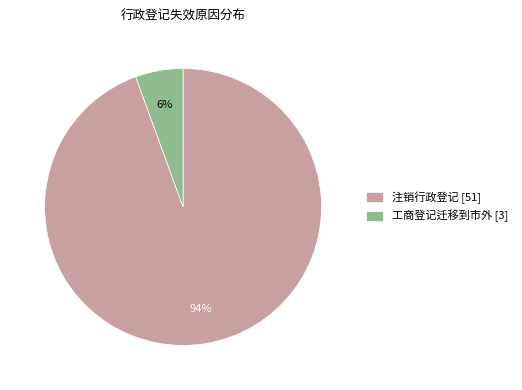

Which has a higher value, 工商登记迁移到市外 [3] or 注销行政登记 [51]?

注销行政登记 [51]